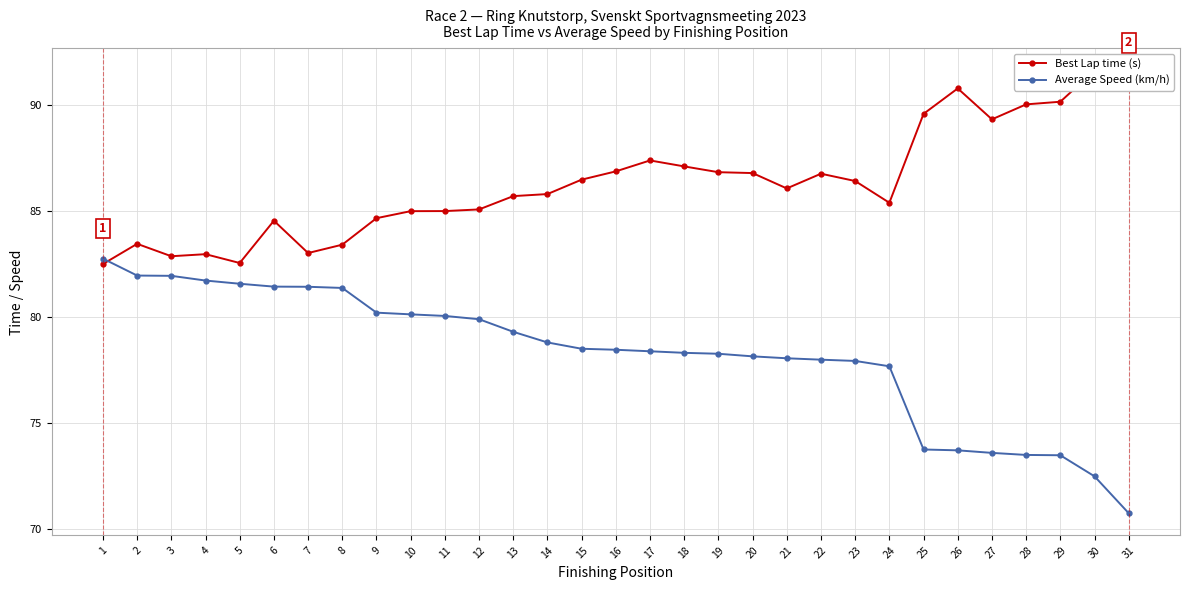

Where is Best Lap time (s) nearest to the value 87?

18